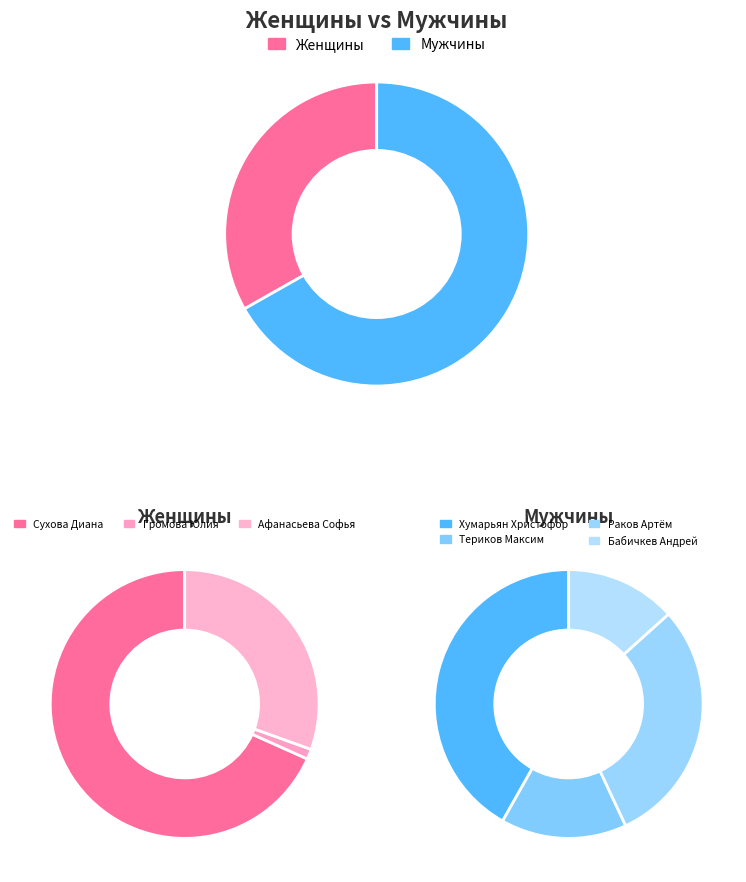

To the nearest percent, what portion does Раков Артём represent?

20%